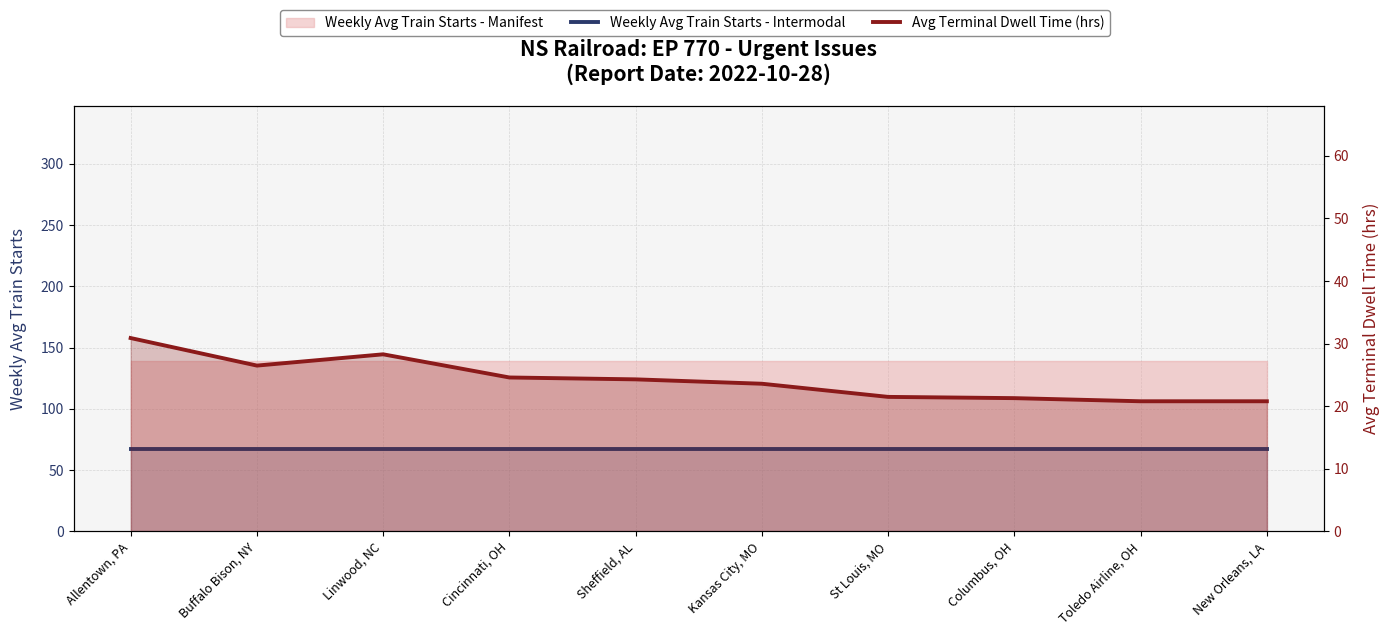

Which series has the widest spread of values?

Avg Terminal Dwell Time (hrs)